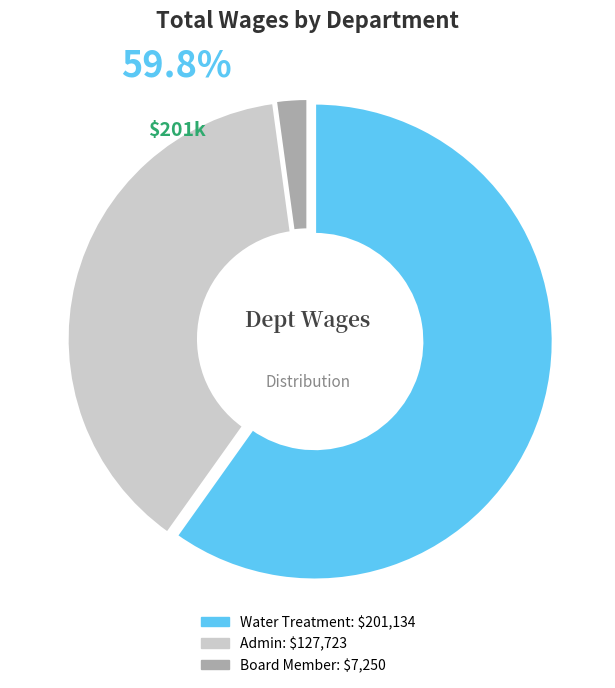

To the nearest percent, what is the difference between the Board Member and Admin slice percentages?

36%